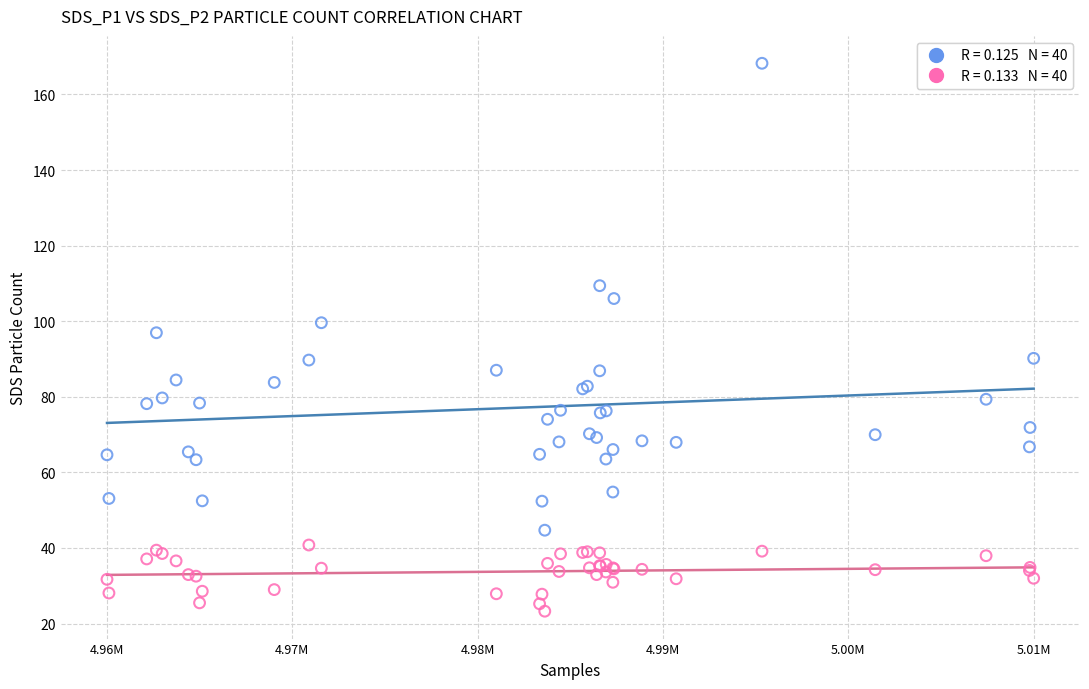

Across all series, what Y value is closest to 95?

97.0